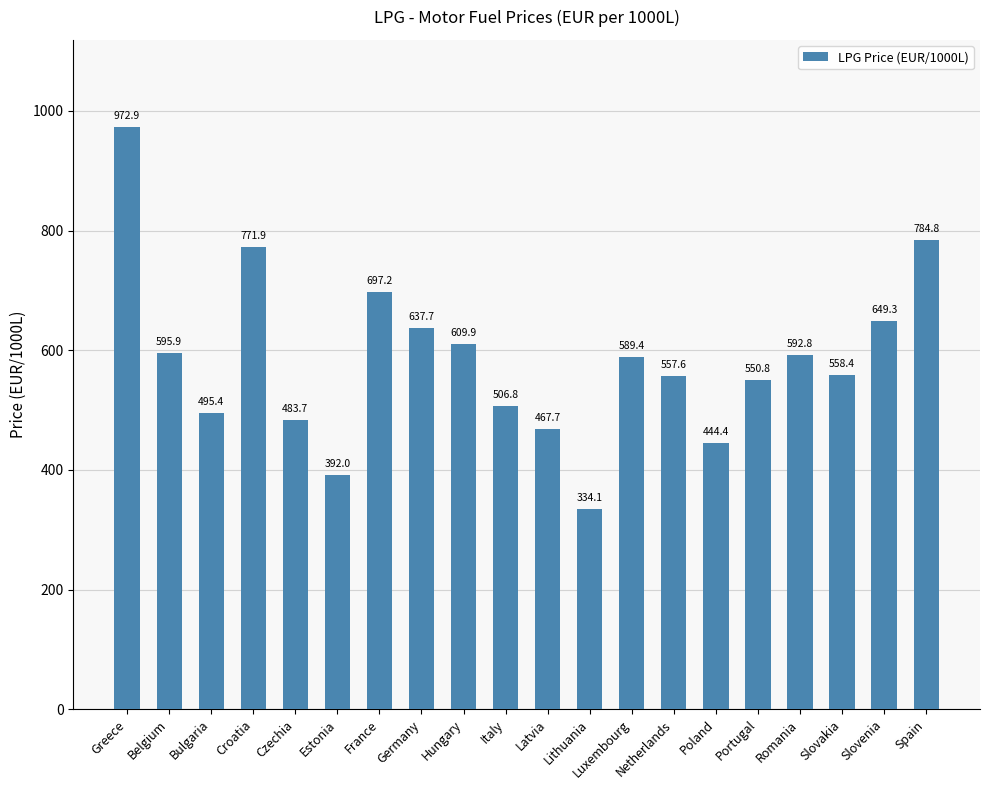

What is the label of the 20th bar from the right?

Greece